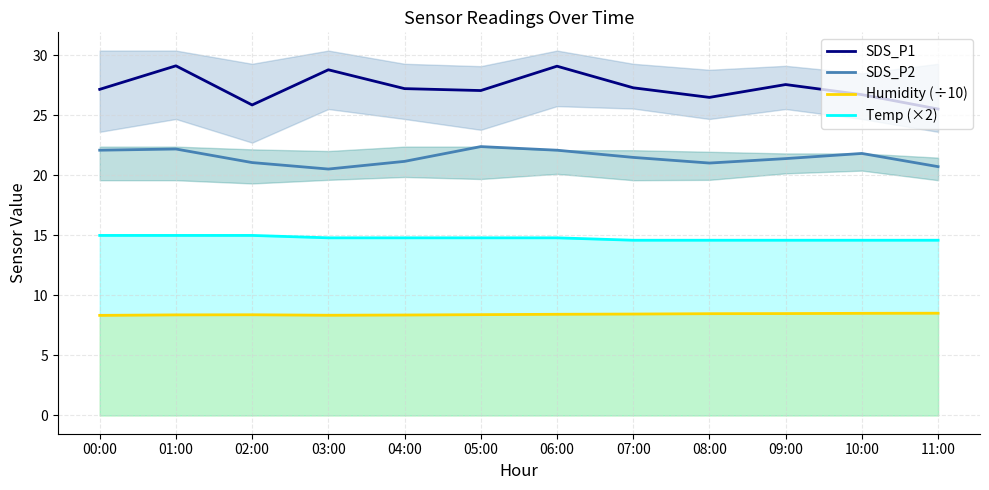

True or false: Humidity (÷10) and SDS_P1 intersect in this chart.

False